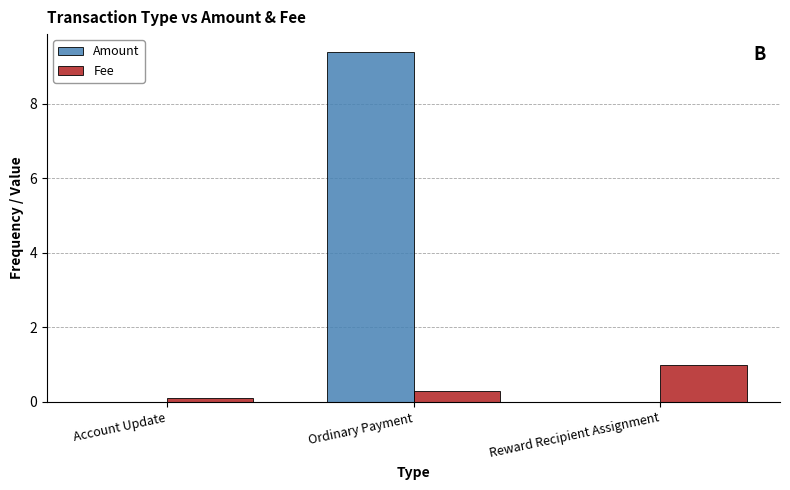

What is the maximum value for Amount?

9.4